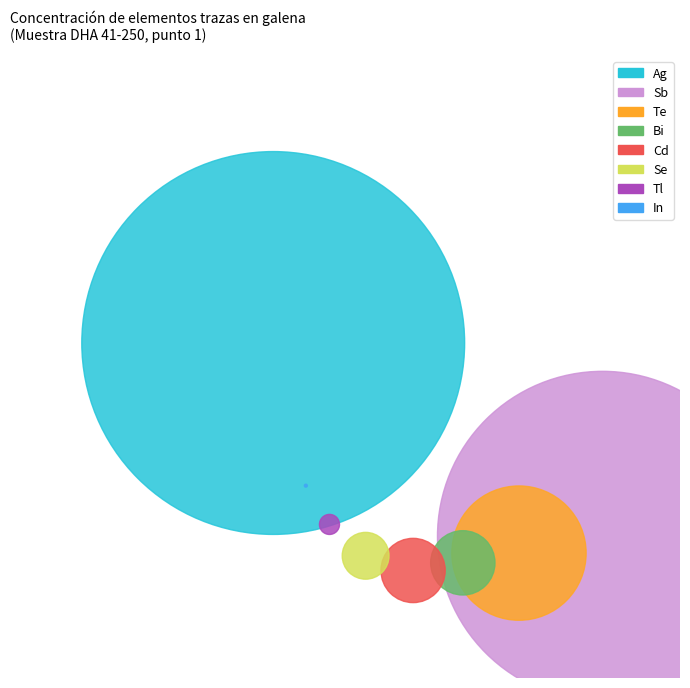

True or false: Se accounts for 12% of the total.

False